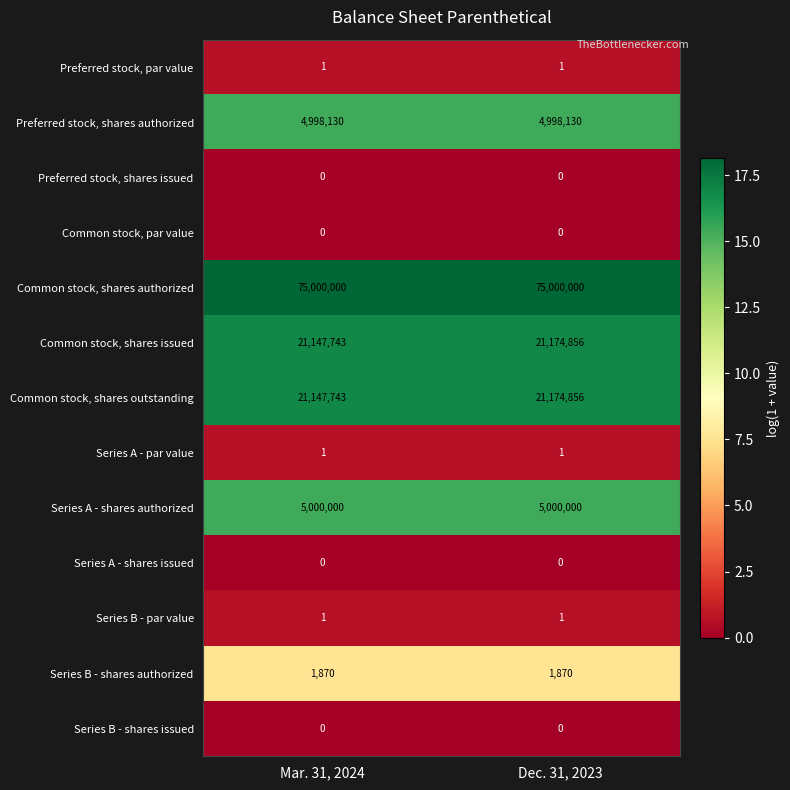

At which category is the sum across all series the highest?

Dec. 31, 2023